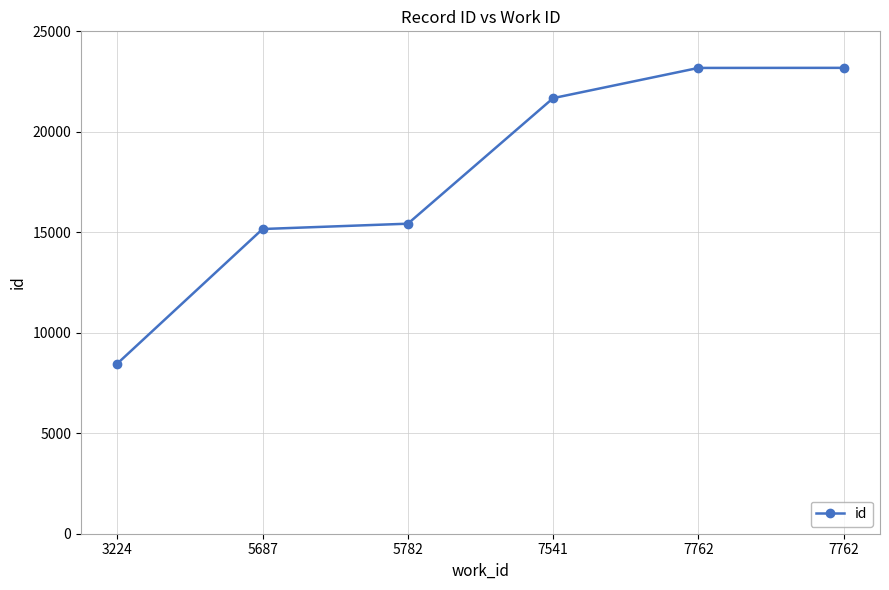

Is this an area chart (filled region under the line)?

No